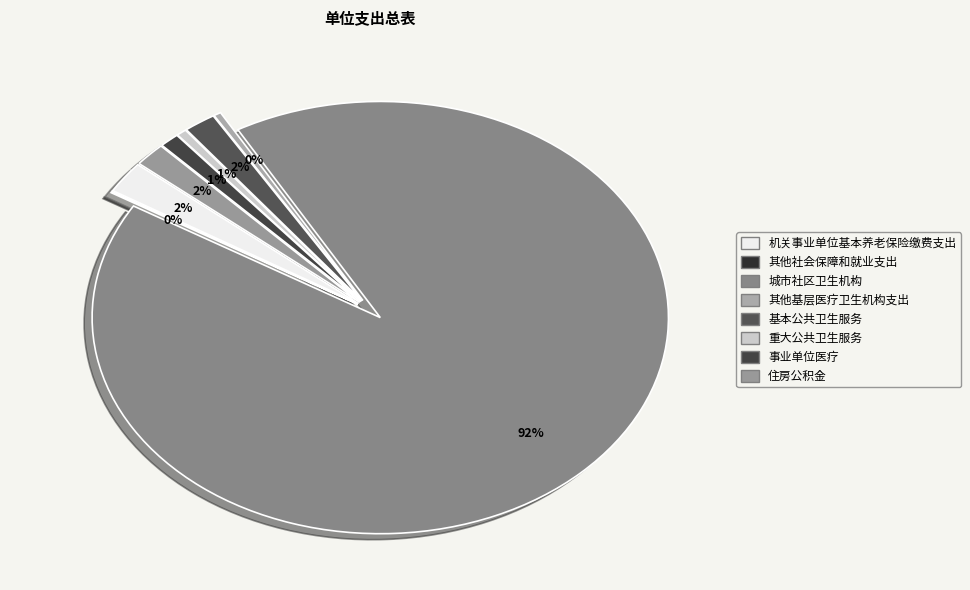

True or false: 基本公共卫生服务 accounts for 7% of the total.

False